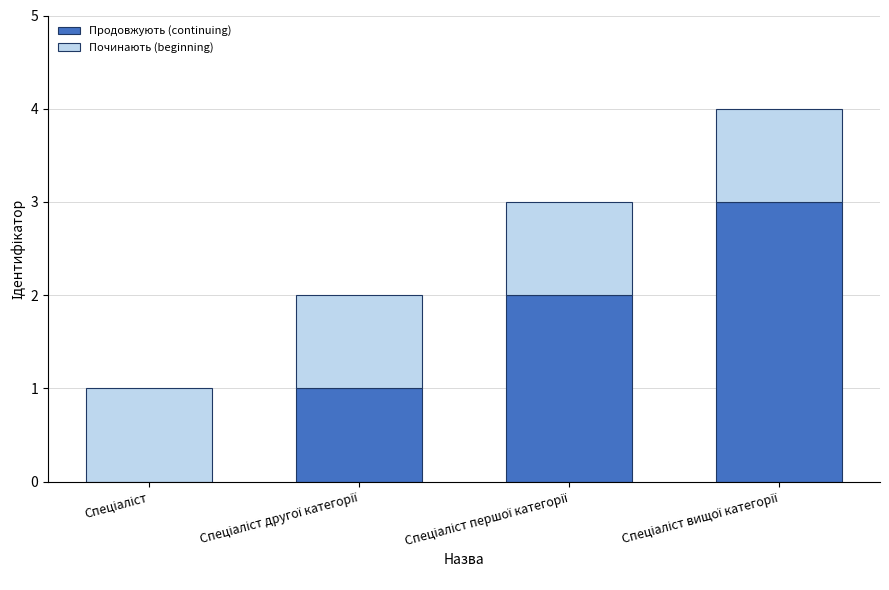

What is the sum of all Продовжують (continuing) values?

6